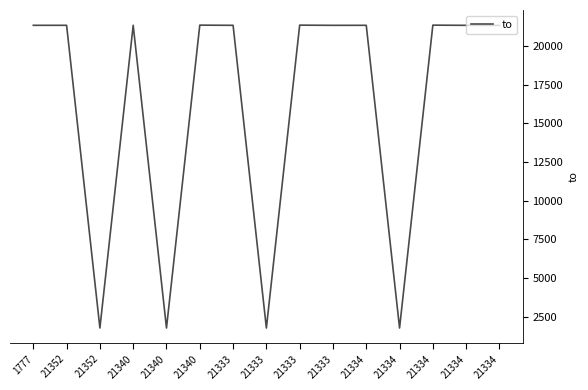

Rank the categories by value from lowest to highest.

21352, 21340, 21333, 21334, 21334, 21333, 21334, 1777, 21352, 21340, 21333, 21334, 21340, 21333, 21334